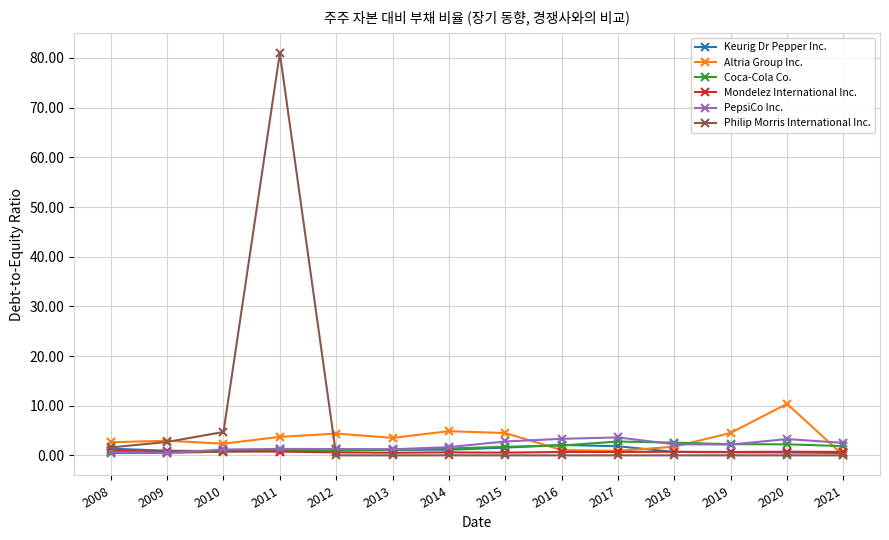

Which series has the largest range (max minus min)?

Philip Morris International Inc.